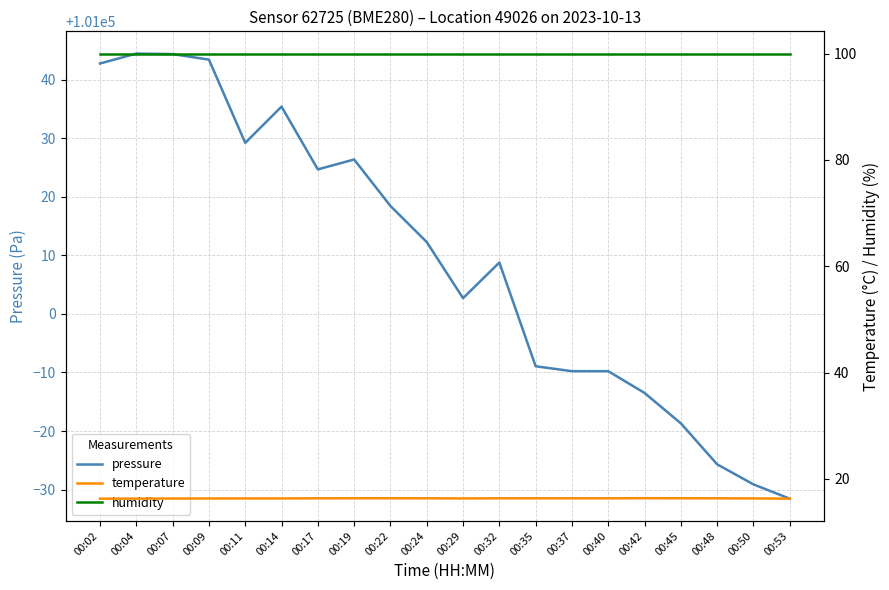

True or false: pressure and humidity cross at least once.

False